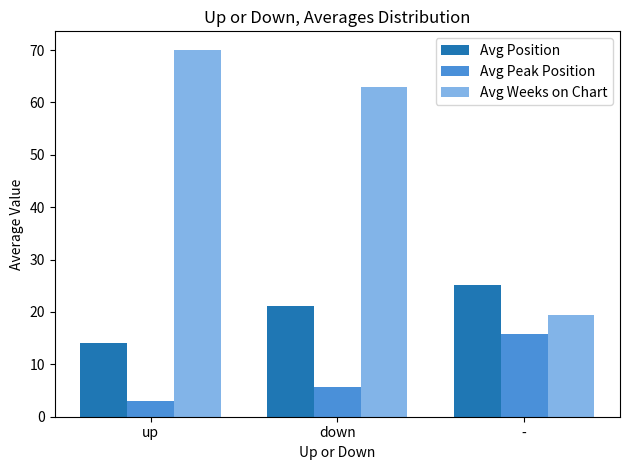

Where does the Avg Peak Position series first go above 5?

down